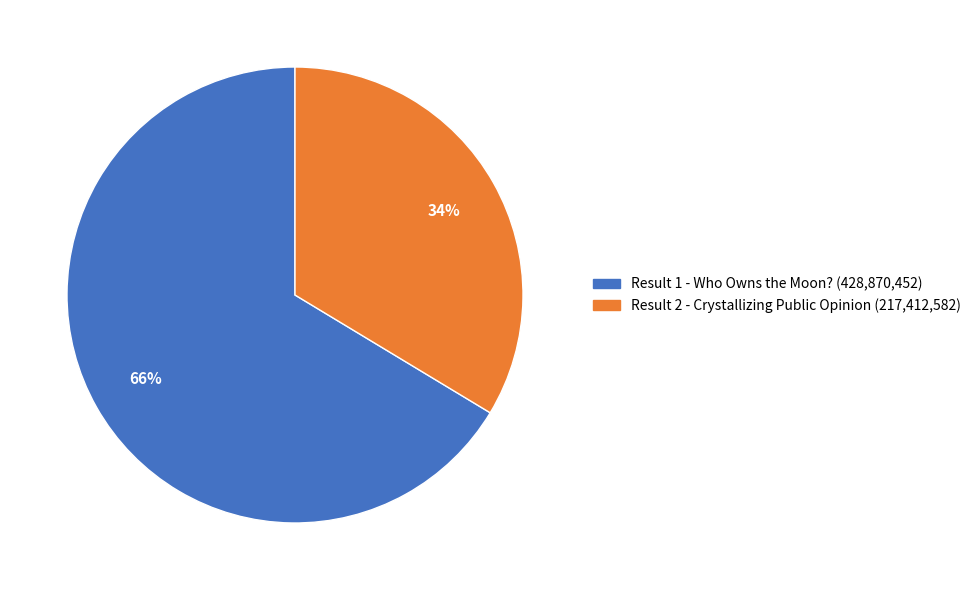

Between Result 2 - Crystallizing Public Opinion (217,412,582) and Result 1 - Who Owns the Moon? (428,870,452), which is larger?

Result 1 - Who Owns the Moon? (428,870,452)